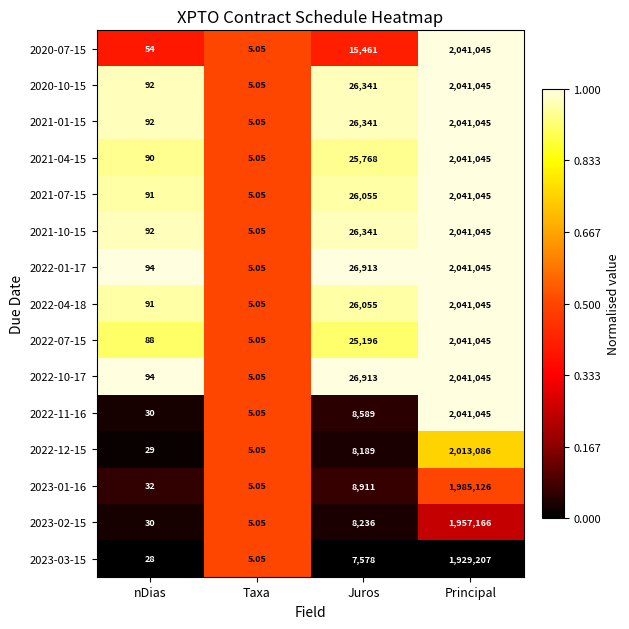

Which label corresponds to the smallest value in the chart?

Taxa